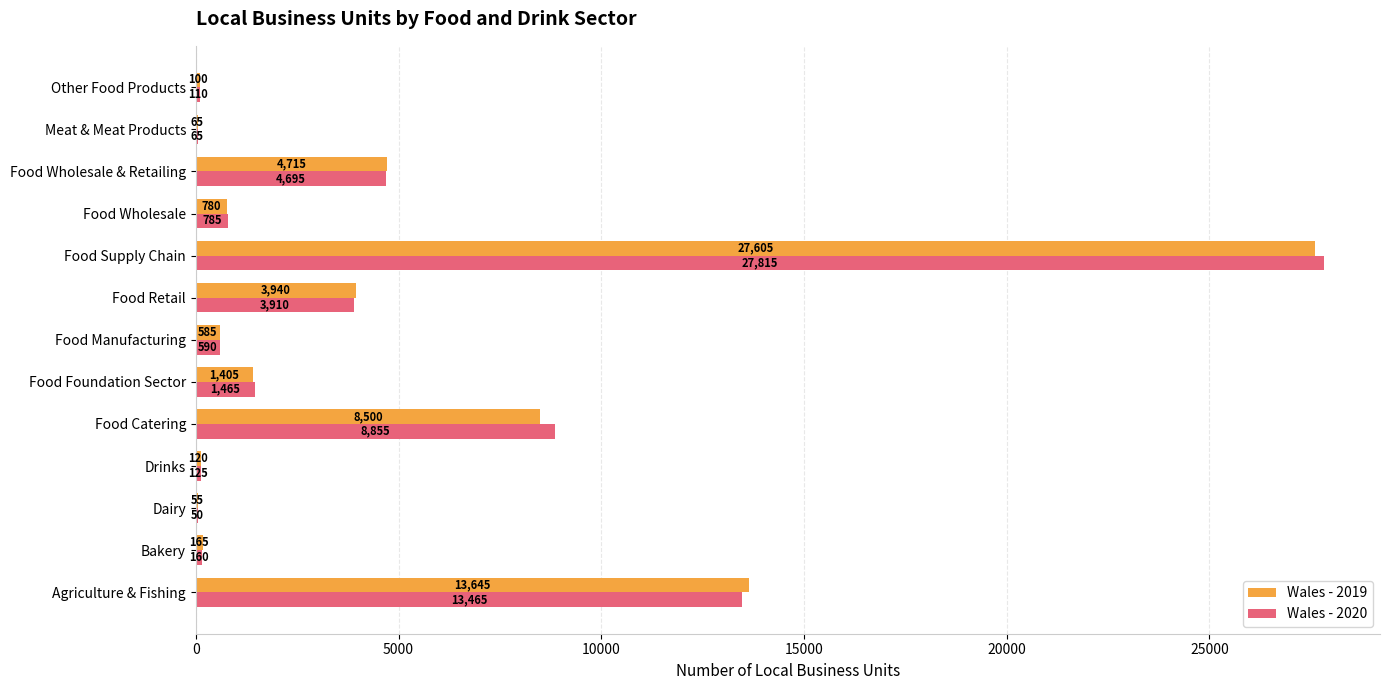

The value of Wales - 2019 at Food Retail is 3940. True or false?

True